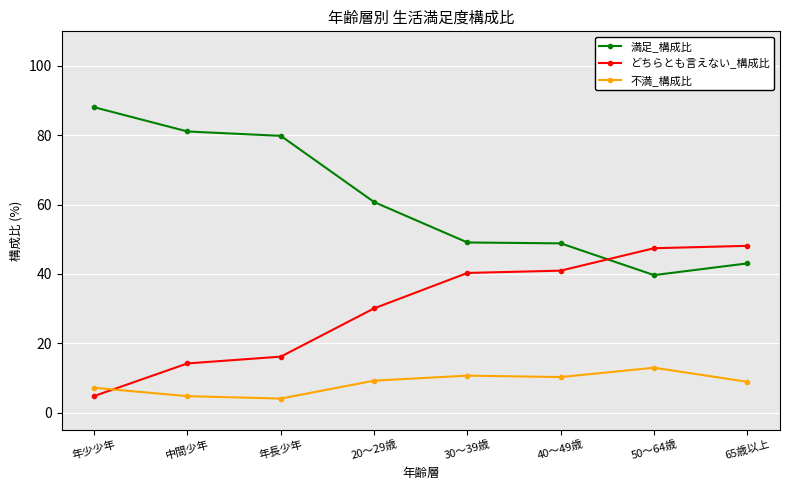

What are all the series names shown in the legend?

満足_構成比, どちらとも言えない_構成比, 不満_構成比